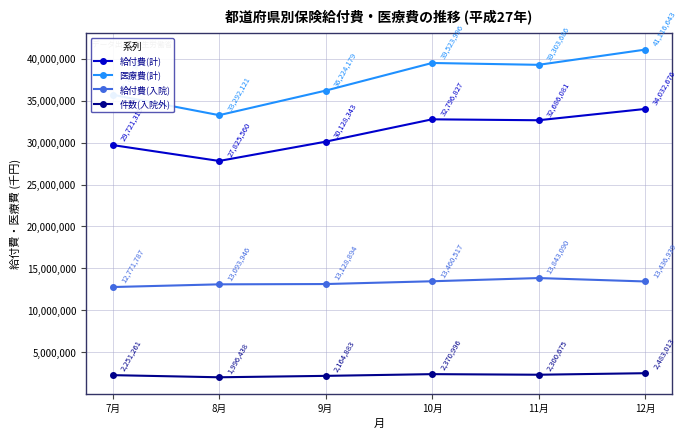

At which label does 件数(入院外) reach its minimum?

8月